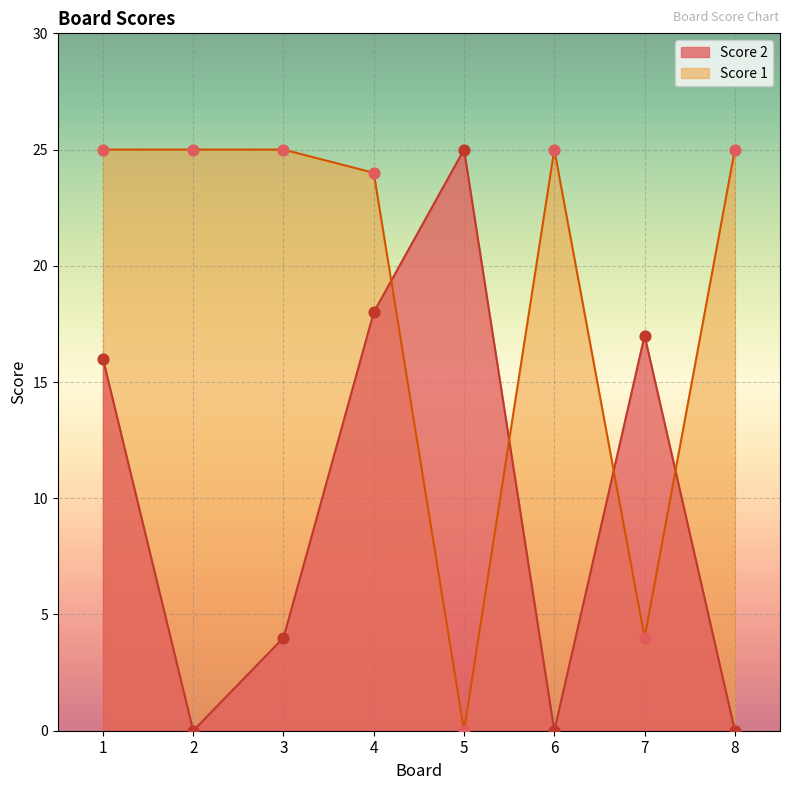

Which series has the largest total across all categories?

Score 1